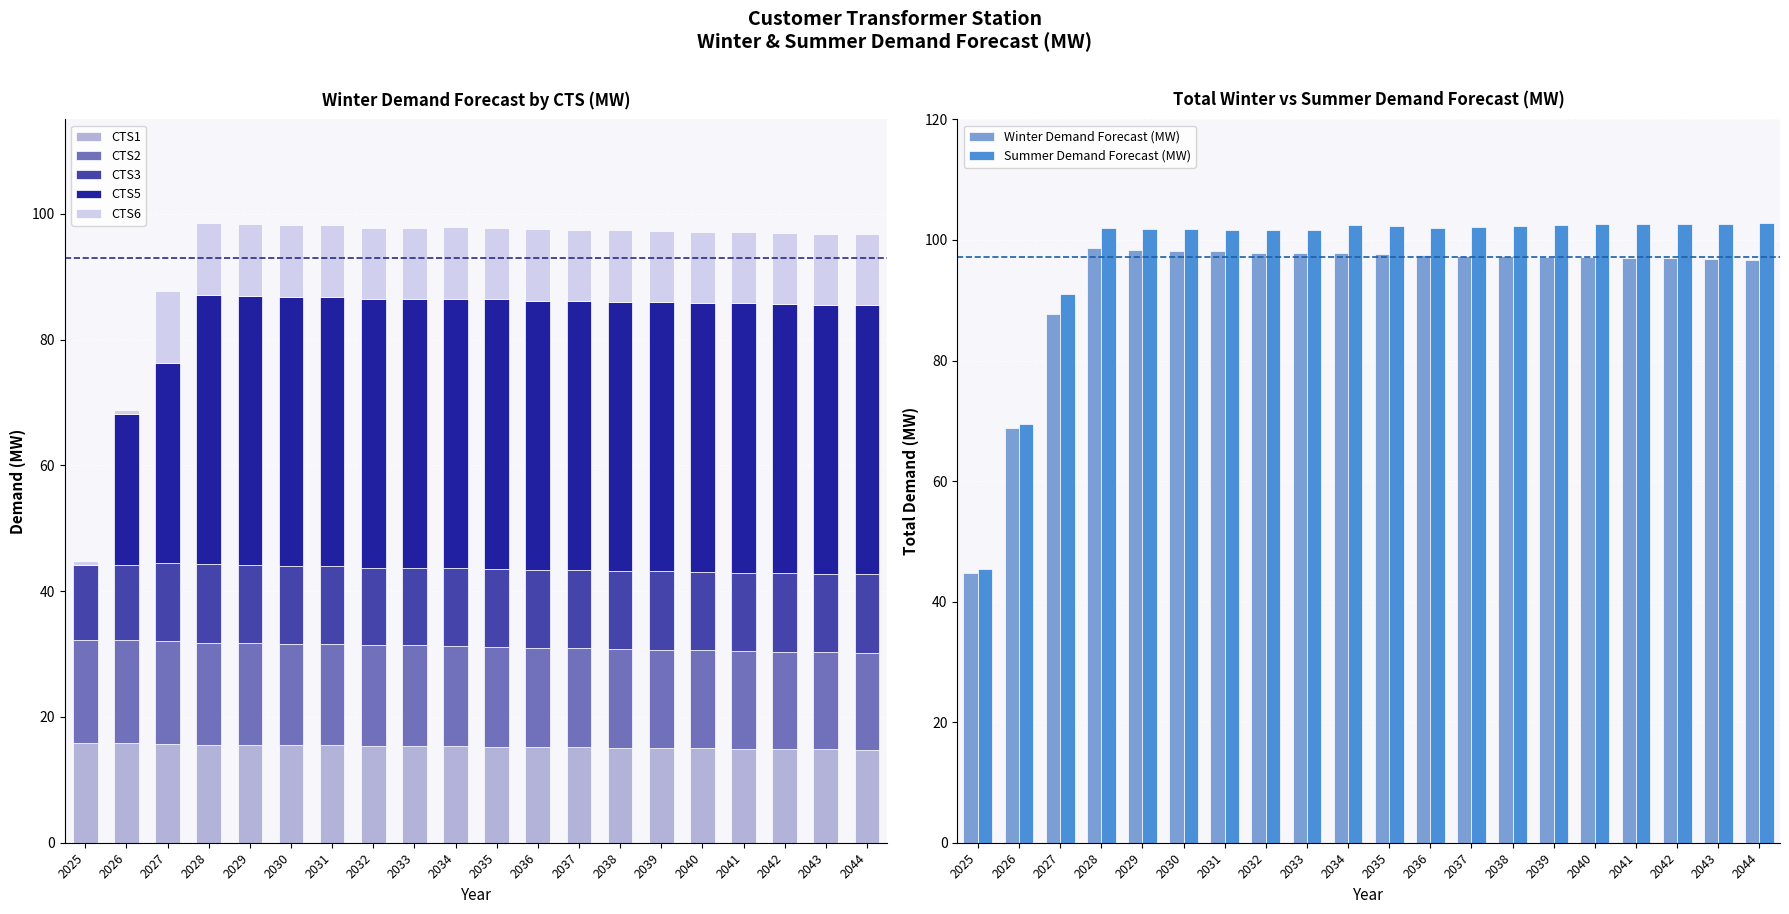

What is the difference between the maximum and minimum values in the Summer Demand Forecast (MW) series?

57.4